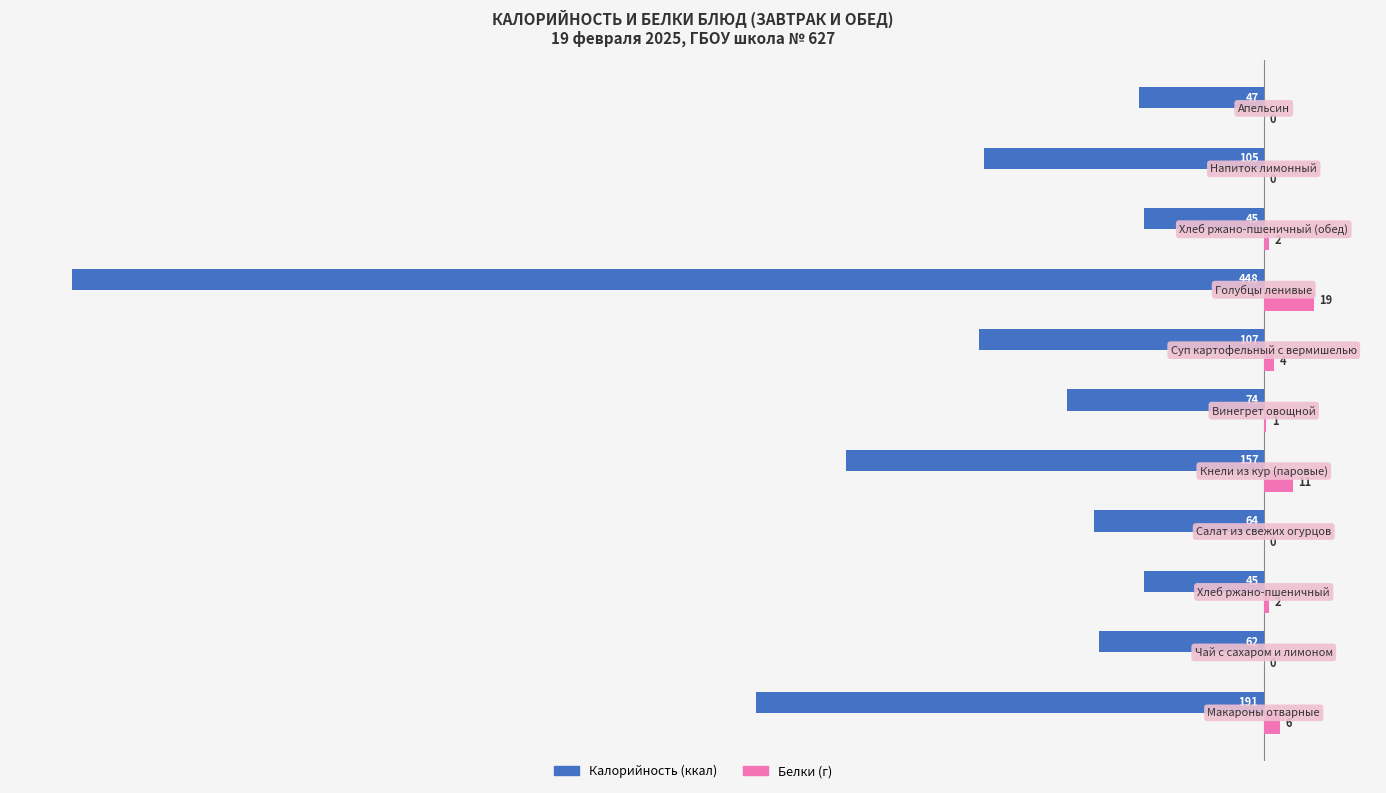

What is the greatest value displayed?

19